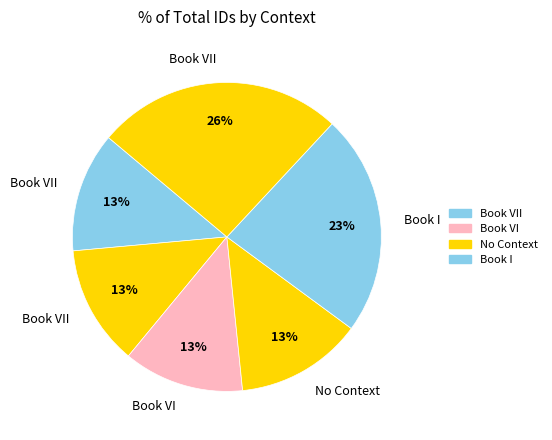

Is there a majority slice in this chart?

No